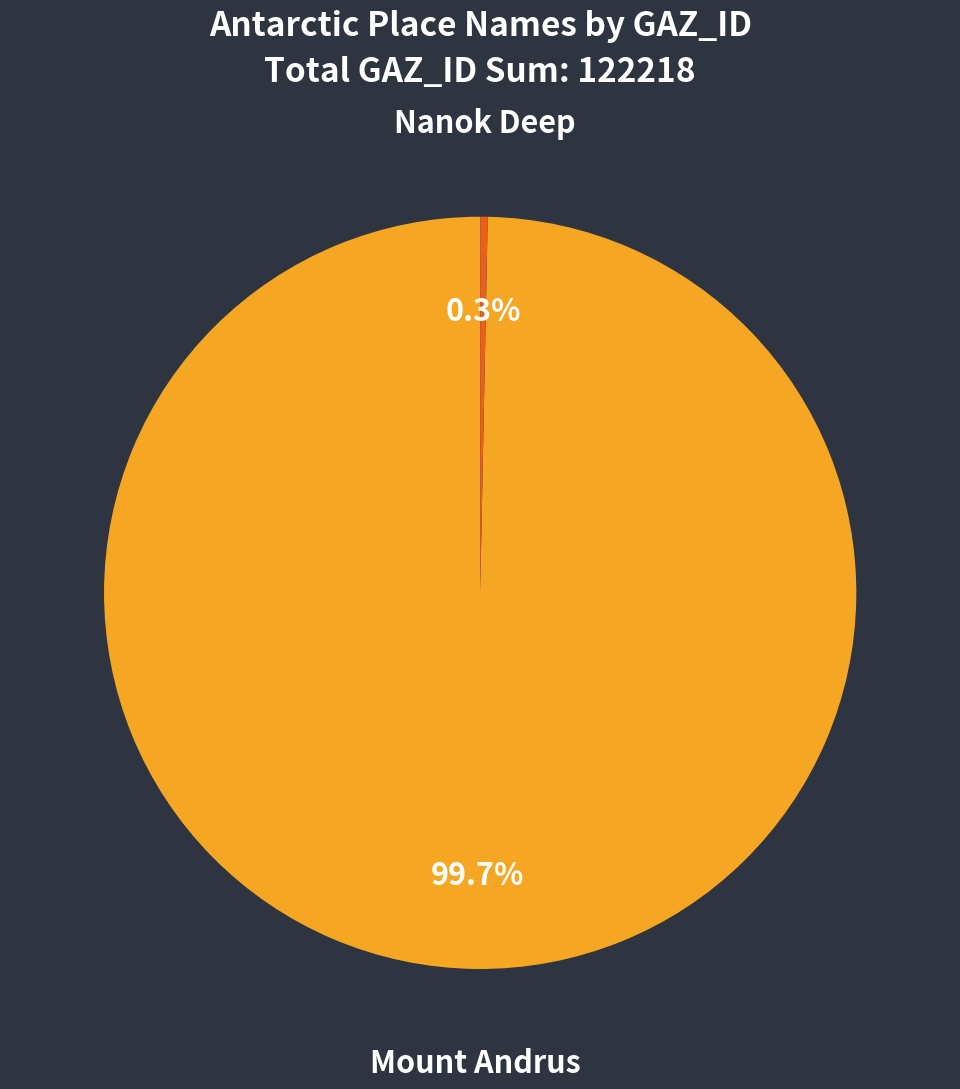

What is the largest slice in the pie chart?

Mount Andrus